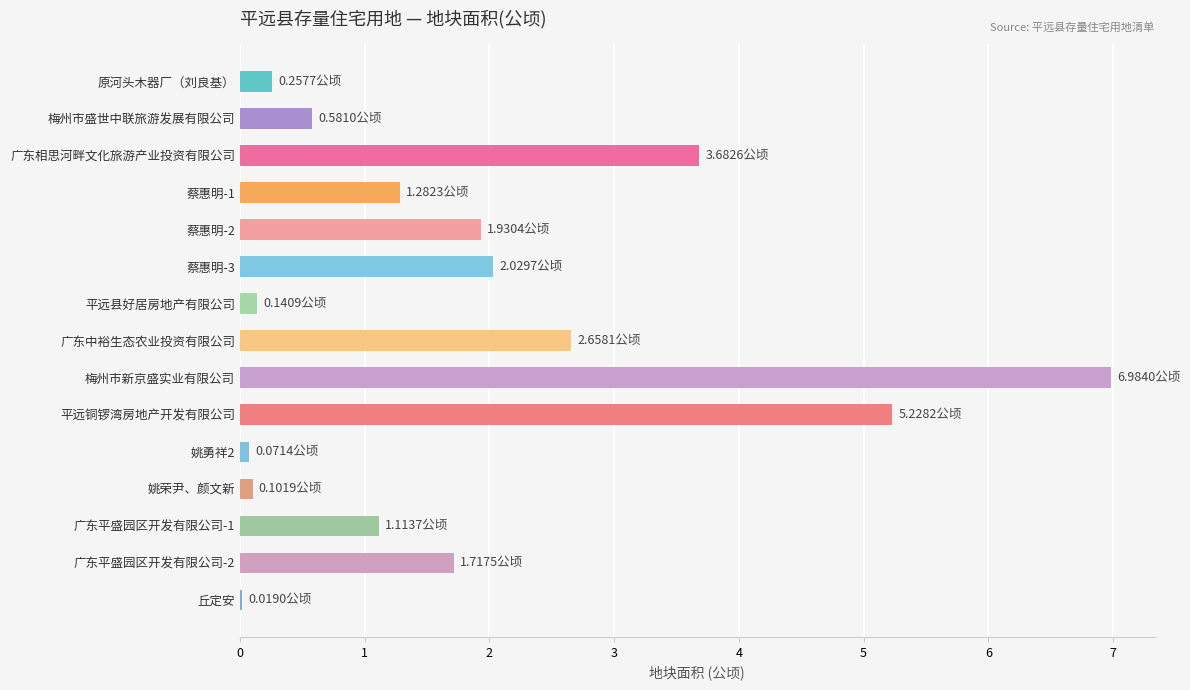

Which has a higher value, 梅州市新京盛实业有限公司 or 蔡惠明-1?

梅州市新京盛实业有限公司